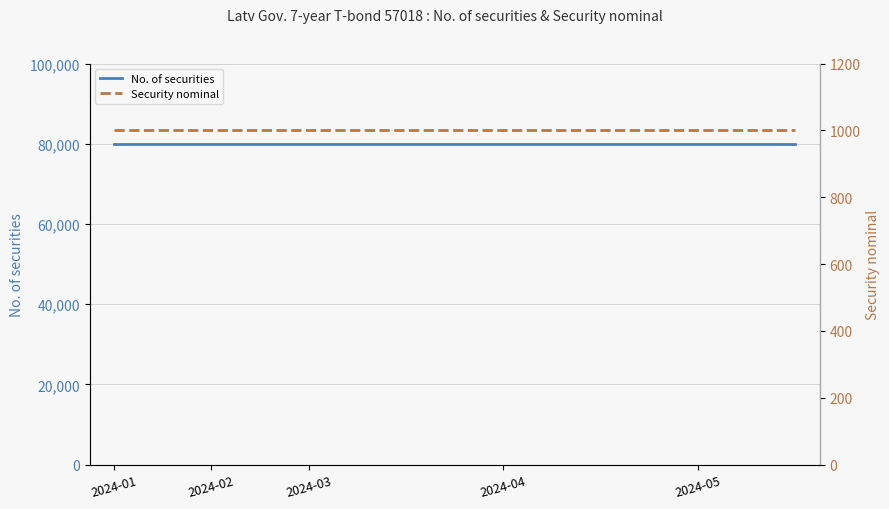

The No. of securities series shows 49147 at 10. True or false?

False